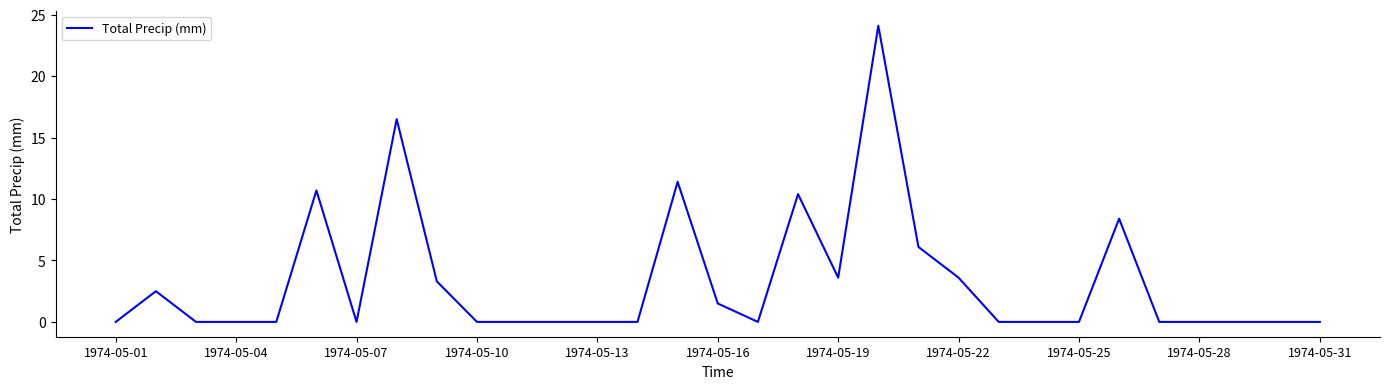

What is the greatest value displayed?

24.1